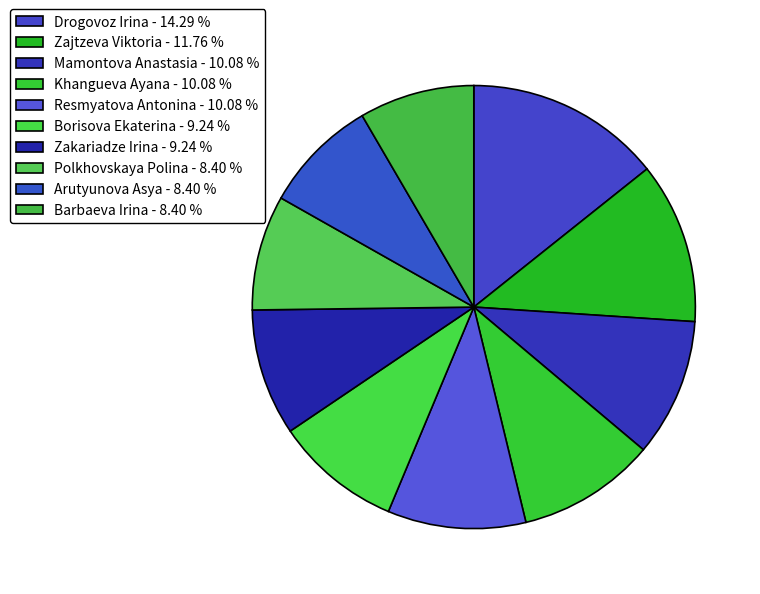

How many segments does this pie chart have?

10